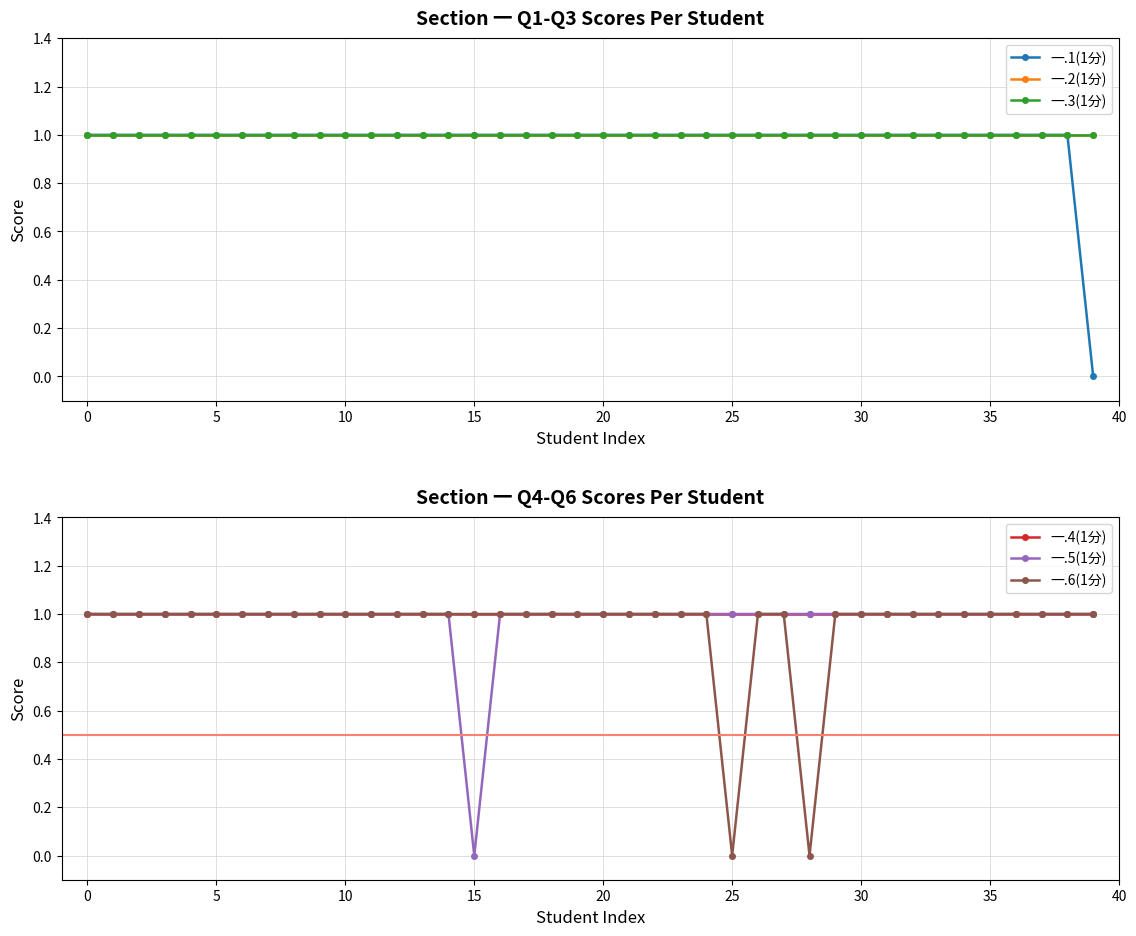

True or false: 一.4(1分) has more than 2 points higher than both neighbors.

False